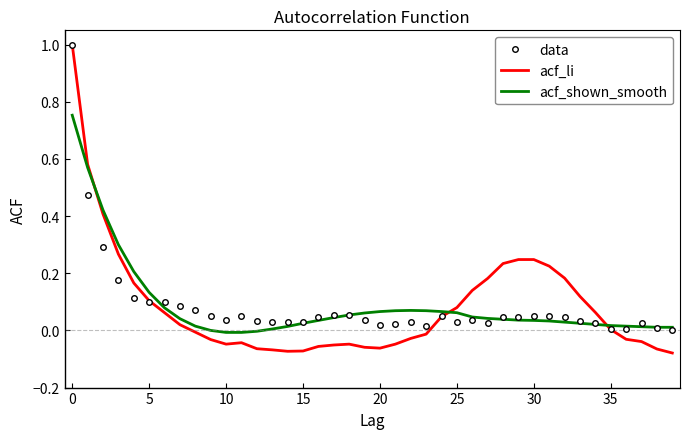

Which series has the widest spread of values?

acf_li